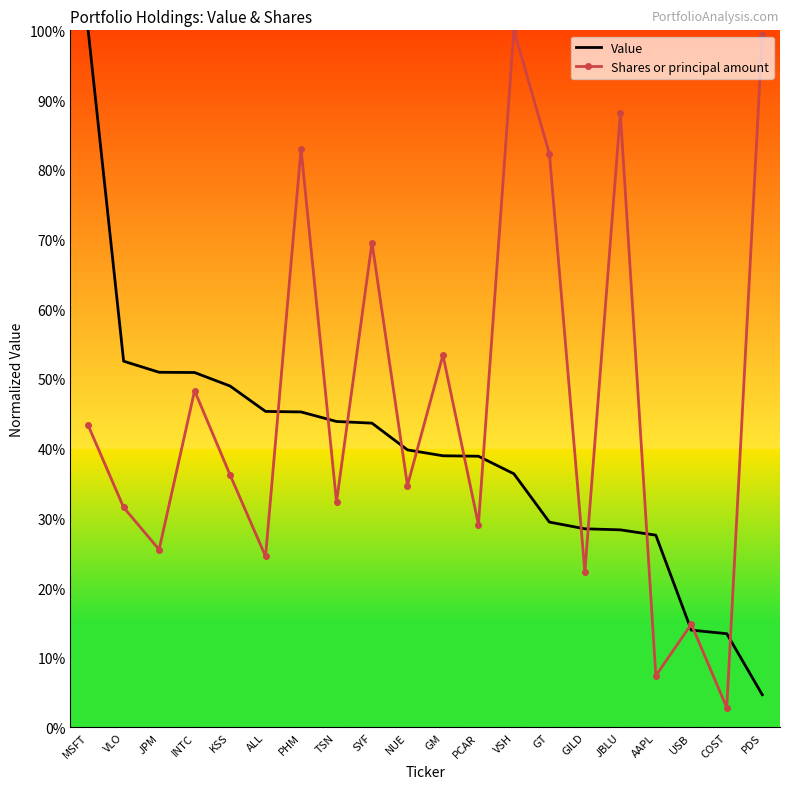

True or false: Value and Shares or principal amount cross at least once.

True